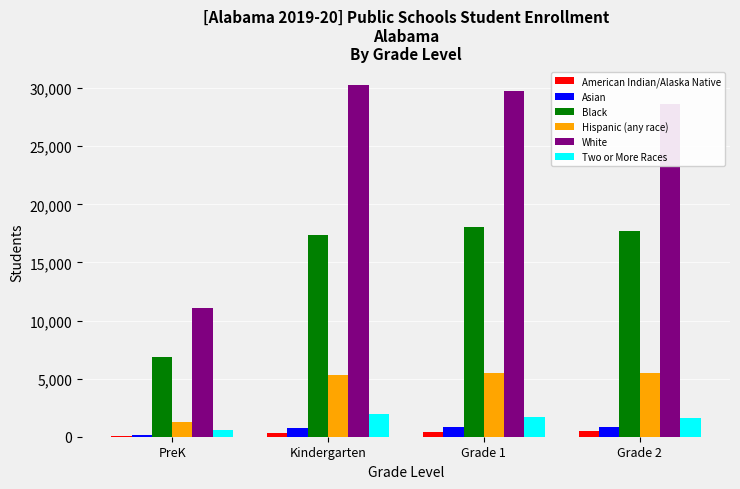

How many bars are there in total?

24